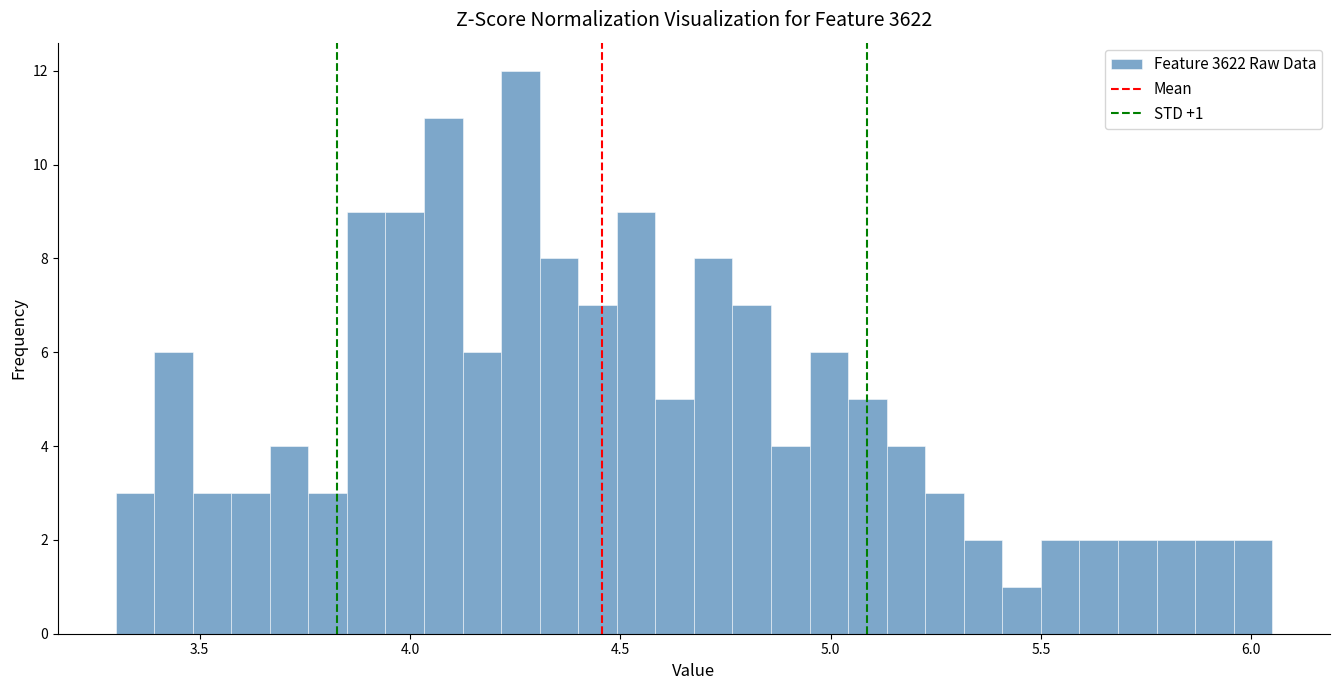

Around what value on the x-axis is the tallest bar? Give the approximate position of its centre, as read against the axis.

4.25